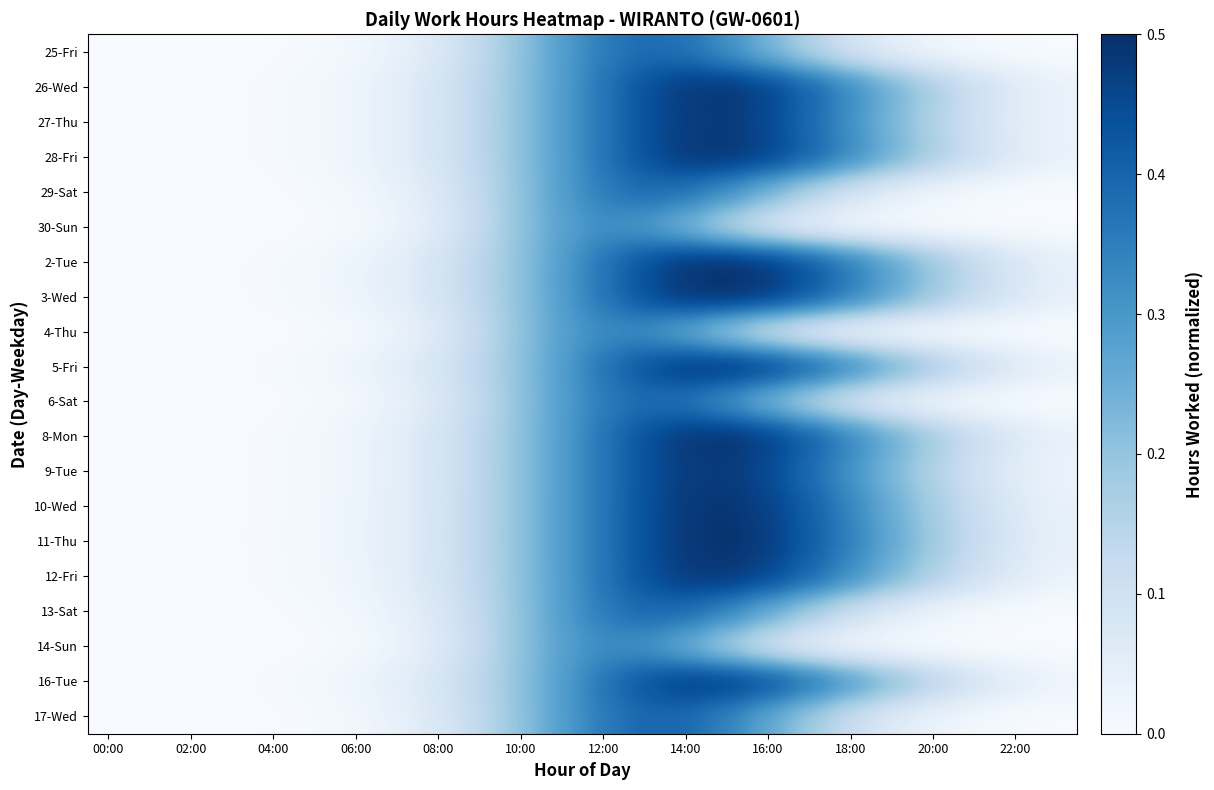

Reading left to right, list all the values displayed in this chart.

25-Fri: 0.0	0.0	0.0	0.0	0.0	0.0	0.0	0.0	0.1	0.1	0.2	0.3	0.4	0.4	0.4	0.3	0.2	0.2	0.1	0.0	0.0	0.0	0.0	0.0
26-Wed: 0.0	0.0	0.0	0.0	0.0	0.0	0.0	0.0	0.1	0.1	0.2	0.3	0.4	0.4	0.5	0.5	0.5	0.4	0.3	0.2	0.2	0.1	0.1	0.0
27-Thu: 0.0	0.0	0.0	0.0	0.0	0.0	0.0	0.0	0.1	0.1	0.2	0.3	0.4	0.4	0.5	0.5	0.4	0.4	0.3	0.2	0.2	0.1	0.1	0.0
28-Fri: 0.0	0.0	0.0	0.0	0.0	0.0	0.0	0.0	0.1	0.1	0.2	0.3	0.4	0.4	0.5	0.5	0.5	0.4	0.3	0.2	0.2	0.1	0.1	0.0
29-Sat: 0.0	0.0	0.0	0.0	0.0	0.0	0.0	0.0	0.1	0.1	0.2	0.3	0.4	0.4	0.4	0.3	0.2	0.2	0.1	0.0	0.0	0.0	0.0	0.0
30-Sun: 0.0	0.0	0.0	0.0	0.0	0.0	0.0	0.0	0.1	0.1	0.2	0.3	0.3	0.3	0.2	0.1	0.1	0.0	0.0	0.0	0.0	0.0	0.0	0.0
2-Tue: 0.0	0.0	0.0	0.0	0.0	0.0	0.0	0.1	0.1	0.1	0.2	0.3	0.4	0.4	0.5	0.5	0.5	0.4	0.4	0.3	0.2	0.1	0.1	0.0
3-Wed: 0.0	0.0	0.0	0.0	0.0	0.0	0.0	0.1	0.1	0.1	0.2	0.3	0.4	0.4	0.5	0.5	0.5	0.4	0.3	0.3	0.2	0.1	0.1	0.0
4-Thu: 0.0	0.0	0.0	0.0	0.0	0.0	0.0	0.0	0.1	0.1	0.2	0.3	0.3	0.3	0.3	0.2	0.1	0.0	0.0	0.0	0.0	0.0	0.0	0.0
5-Fri: 0.0	0.0	0.0	0.0	0.0	0.0	0.0	0.1	0.1	0.1	0.2	0.3	0.4	0.4	0.5	0.5	0.5	0.4	0.3	0.3	0.2	0.1	0.1	0.0
6-Sat: 0.0	0.0	0.0	0.0	0.0	0.0	0.0	0.0	0.1	0.1	0.2	0.3	0.4	0.4	0.4	0.3	0.2	0.1	0.1	0.0	0.0	0.0	0.0	0.0
8-Mon: 0.0	0.0	0.0	0.0	0.0	0.0	0.0	0.1	0.1	0.1	0.2	0.3	0.4	0.4	0.5	0.5	0.5	0.4	0.3	0.3	0.2	0.1	0.1	0.0
9-Tue: 0.0	0.0	0.0	0.0	0.0	0.0	0.0	0.0	0.1	0.1	0.2	0.3	0.4	0.4	0.5	0.5	0.4	0.4	0.3	0.2	0.2	0.1	0.1	0.0
10-Wed: 0.0	0.0	0.0	0.0	0.0	0.0	0.0	0.1	0.1	0.1	0.2	0.3	0.4	0.4	0.5	0.5	0.5	0.4	0.3	0.3	0.2	0.1	0.1	0.0
11-Thu: 0.0	0.0	0.0	0.0	0.0	0.0	0.0	0.1	0.1	0.1	0.2	0.3	0.4	0.4	0.5	0.5	0.5	0.4	0.3	0.3	0.2	0.1	0.1	0.0
12-Fri: 0.0	0.0	0.0	0.0	0.0	0.0	0.0	0.0	0.1	0.1	0.2	0.3	0.4	0.4	0.5	0.5	0.5	0.4	0.3	0.2	0.2	0.1	0.1	0.0
13-Sat: 0.0	0.0	0.0	0.0	0.0	0.0	0.0	0.0	0.1	0.1	0.2	0.3	0.4	0.4	0.4	0.3	0.3	0.2	0.1	0.1	0.0	0.0	0.0	0.0
14-Sun: 0.0	0.0	0.0	0.0	0.0	0.0	0.0	0.0	0.1	0.1	0.2	0.3	0.3	0.3	0.2	0.2	0.1	0.0	0.0	0.0	0.0	0.0	0.0	0.0
16-Tue: 0.0	0.0	0.0	0.0	0.0	0.0	0.0	0.0	0.1	0.1	0.2	0.3	0.4	0.4	0.5	0.5	0.4	0.4	0.3	0.2	0.2	0.1	0.1	0.0
17-Wed: 0.0	0.0	0.0	0.0	0.0	0.0	0.0	0.0	0.1	0.1	0.2	0.3	0.4	0.4	0.4	0.3	0.3	0.2	0.1	0.1	0.0	0.0	0.0	0.0